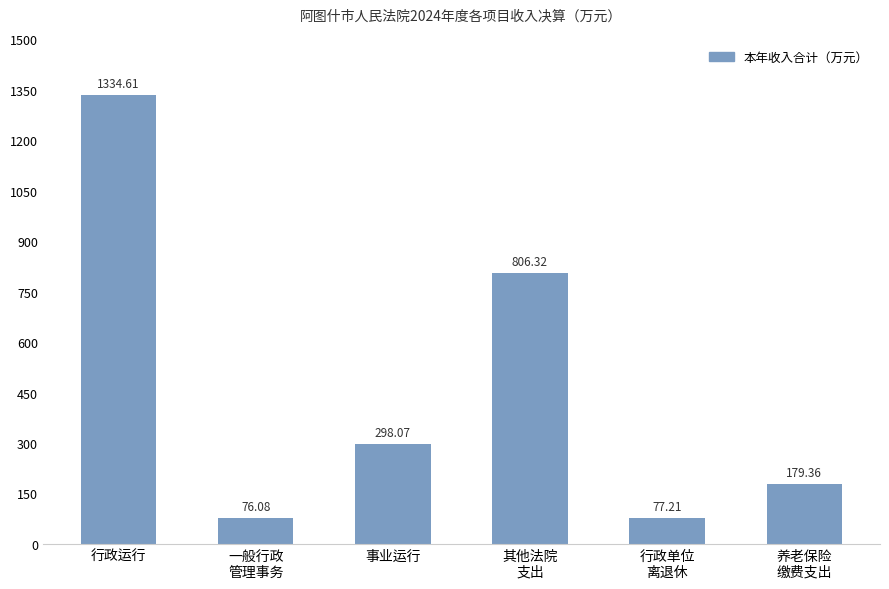

What is the sum of the values at 行政运行 and 养老保险
缴费支出?

1514.0